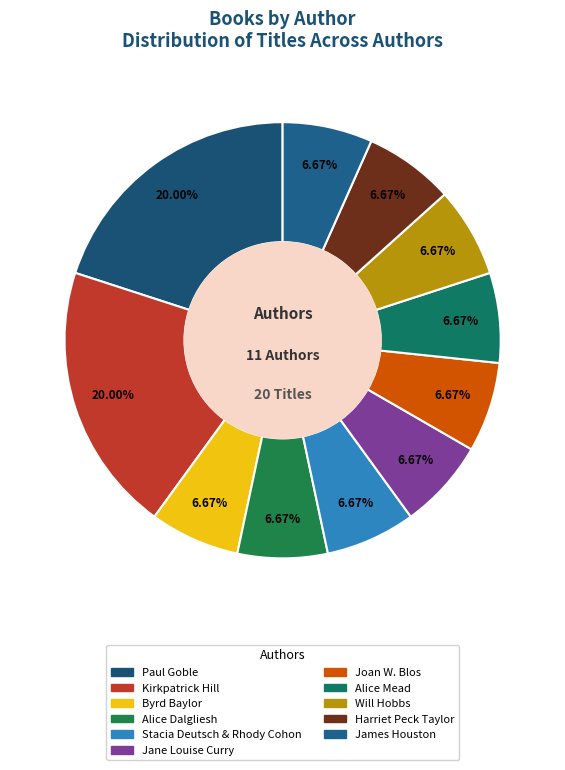

Is the sum of Byrd Baylor and Paul Goble greater than half?

No